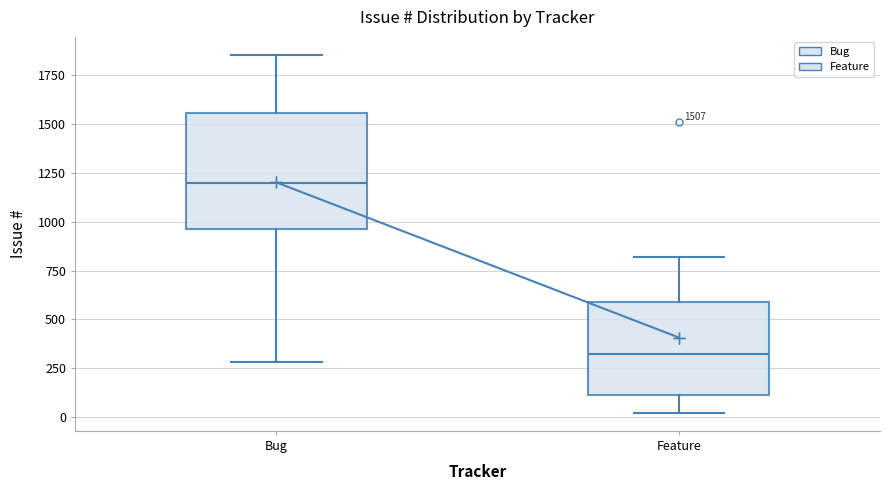

Which box is the tallest, from its lower edge to its upper edge?

Bug